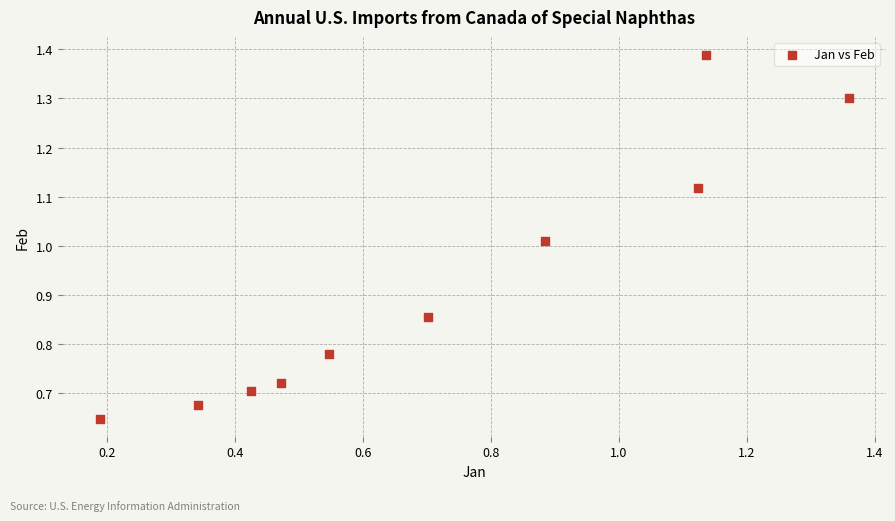

What is the range of X values (max minus min)?

1.2